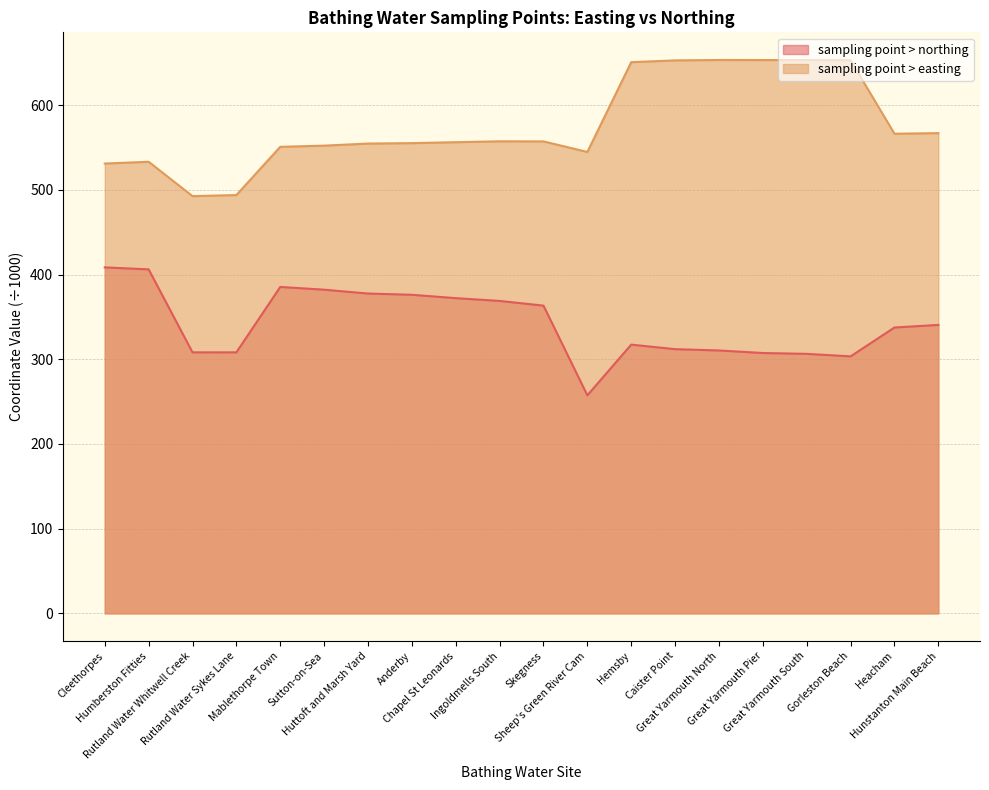

Where does the sampling point > northing series first go above 340?

Cleethorpes